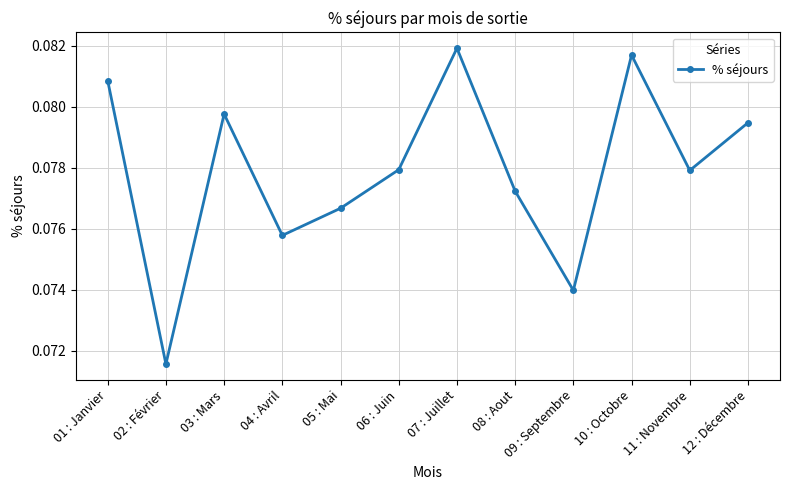

At which category does the chart reach its minimum across all series?

02 : Février